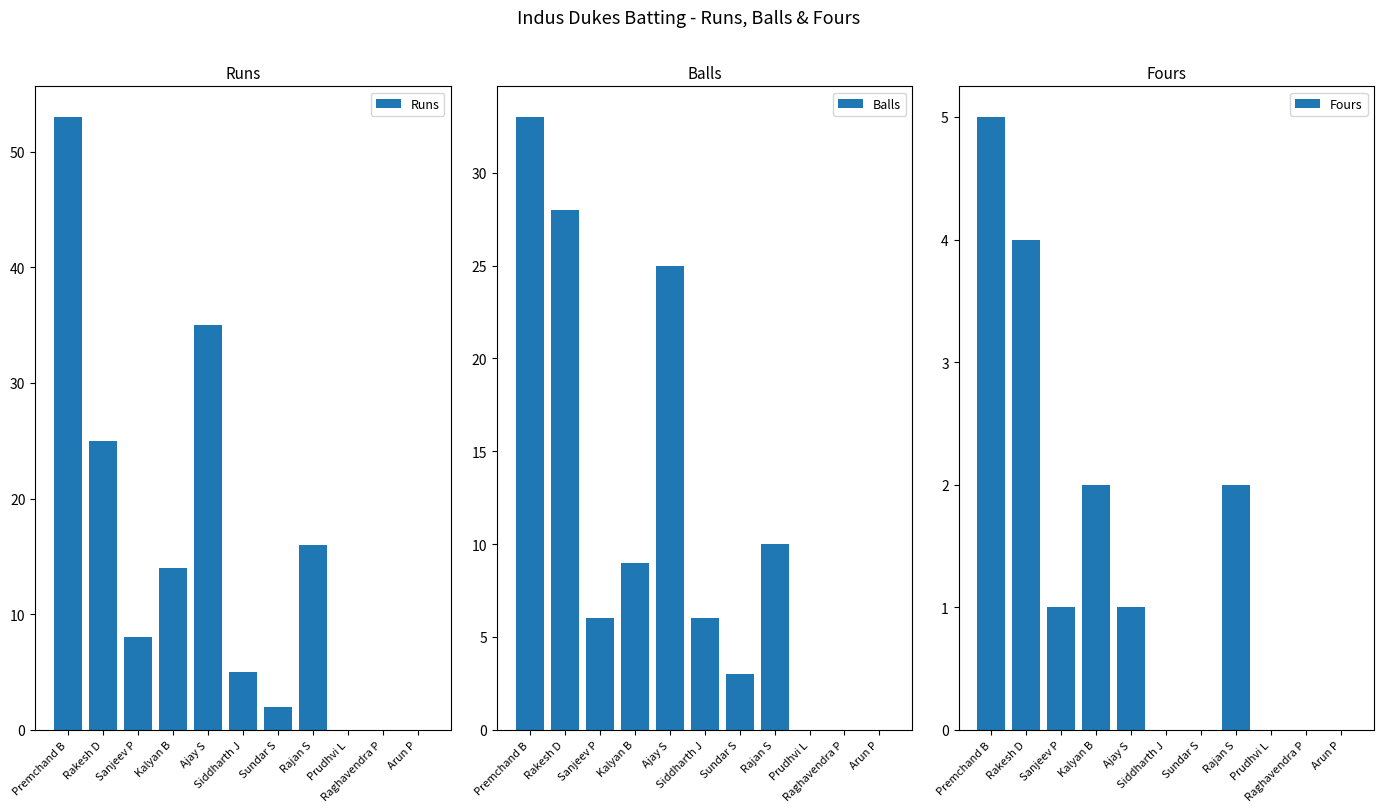

What is the approximate value of Balls at Rajan S, to the nearest 10?

10